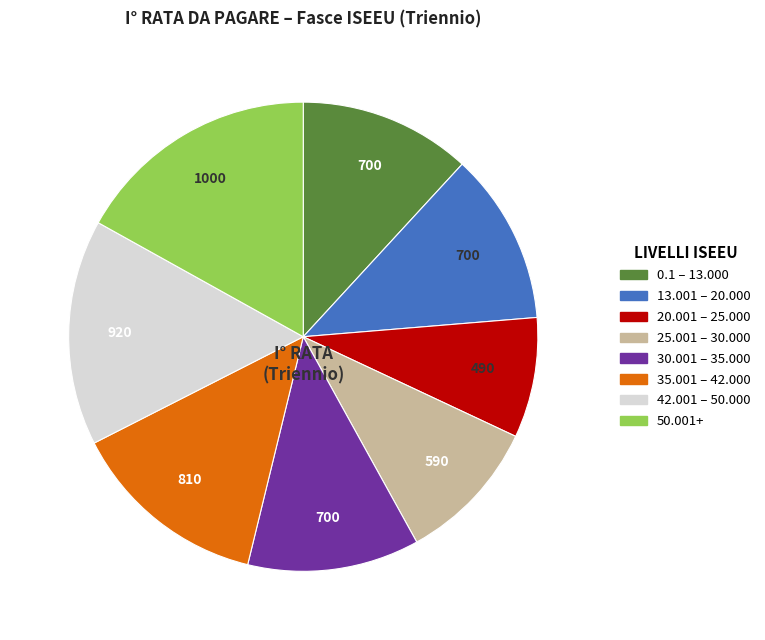

Approximately how many times larger is the value at 20.001 – 25.000 compared to 13.001 – 20.000?

0.7